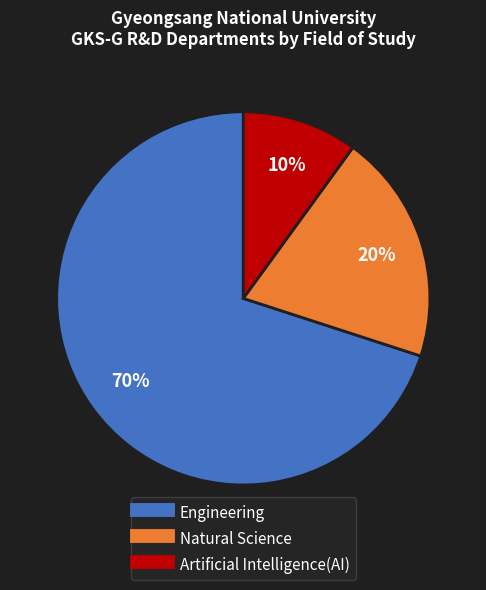

True or false: Engineering accounts for 85% of the total.

False